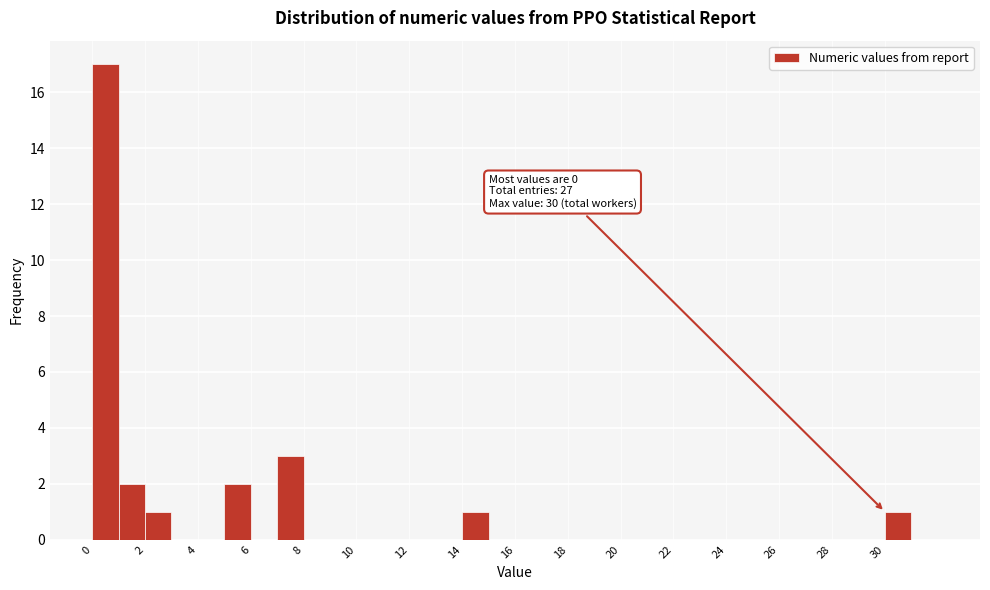

Over which range of the x-axis is the bar tallest?

0 to 1